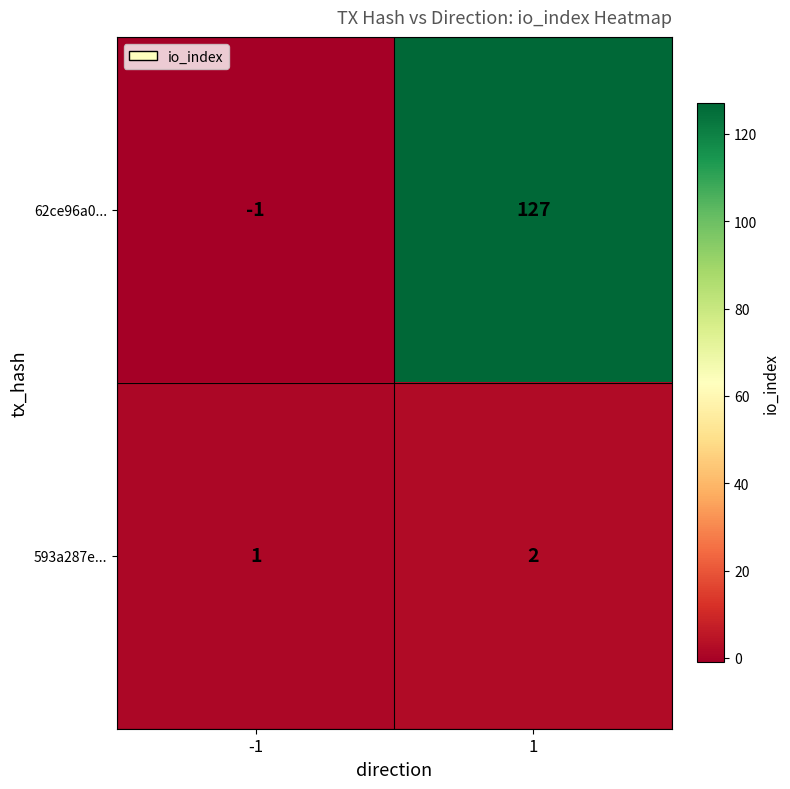

Which series has the largest total across all categories?

62ce96a0...